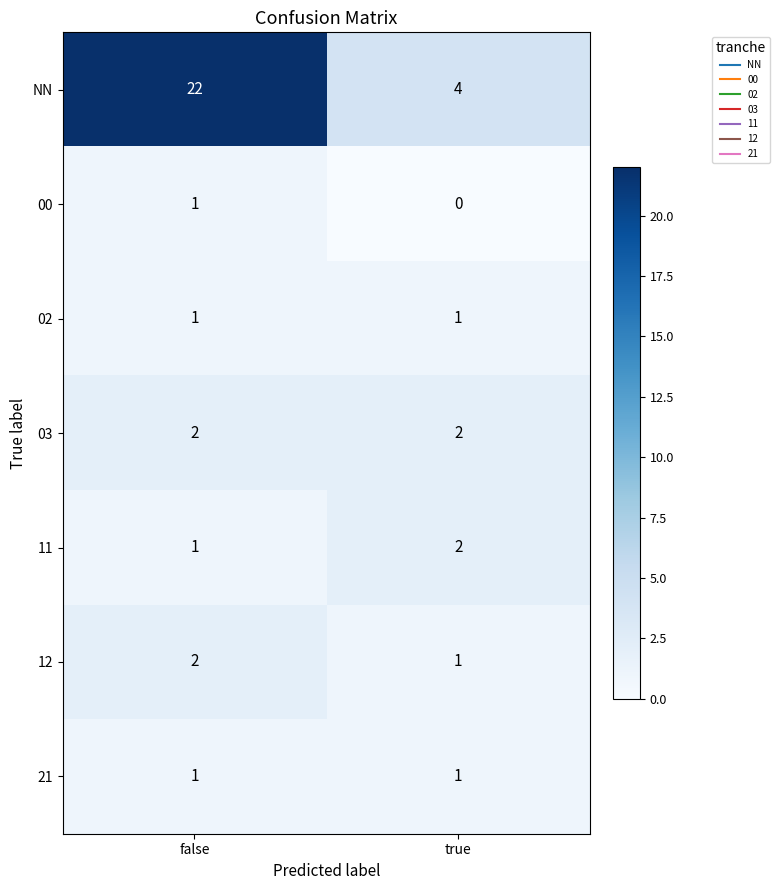

Which category has the lowest value across all series?

true